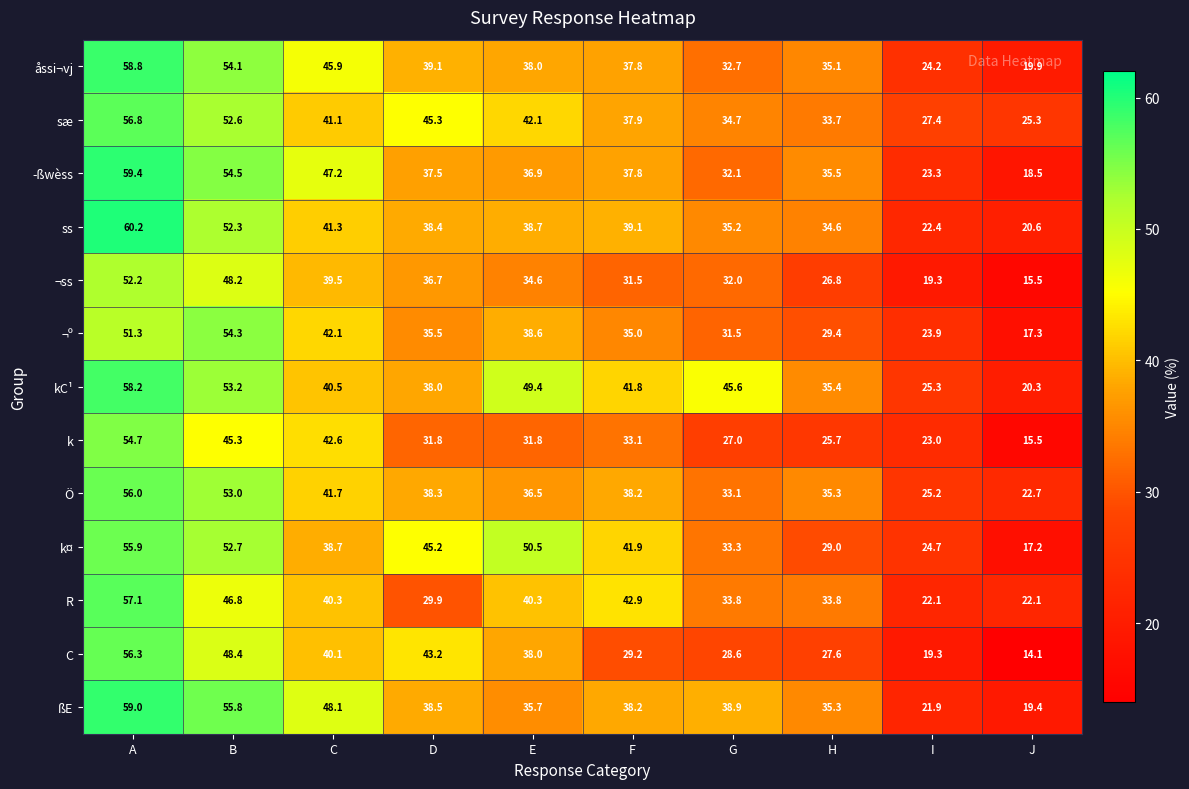

What is the minimum value shown in the chart?

14.1